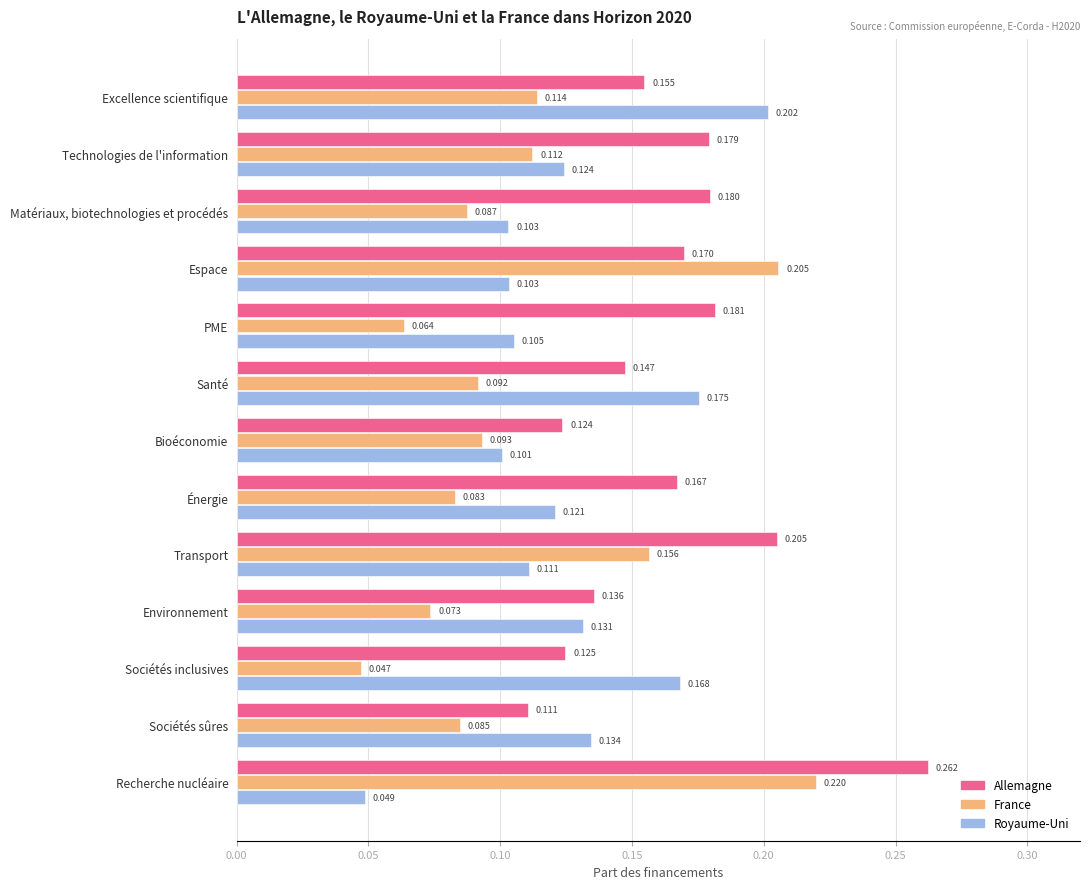

At which category is the sum across all series the highest?

Recherche nucléaire